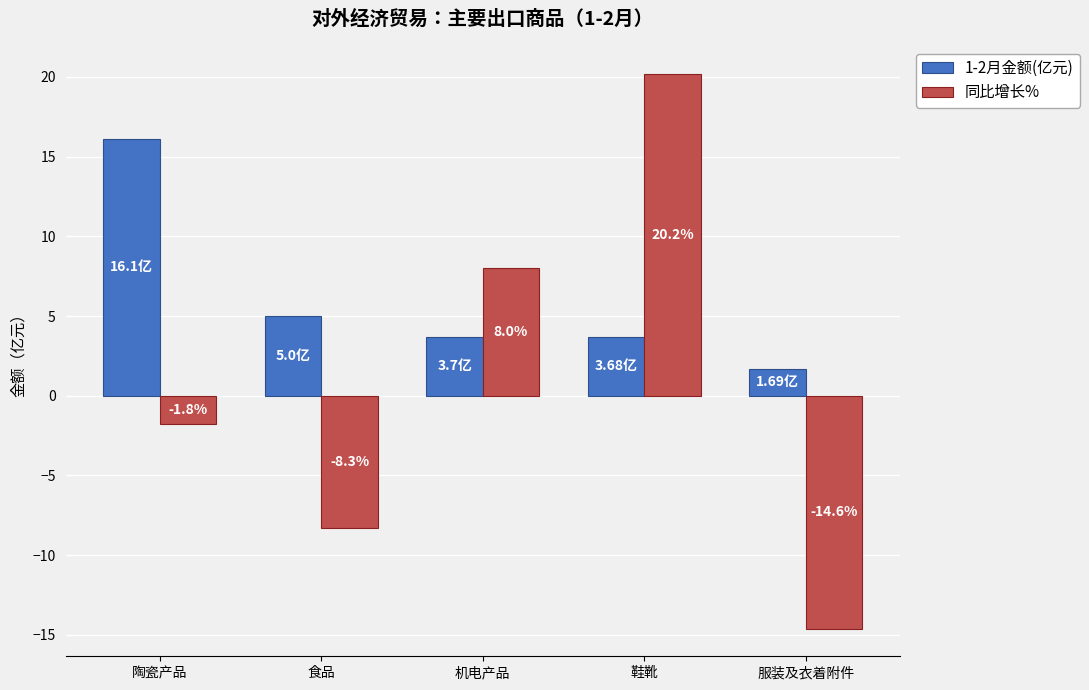

Which label corresponds to the largest value in the chart?

鞋靴